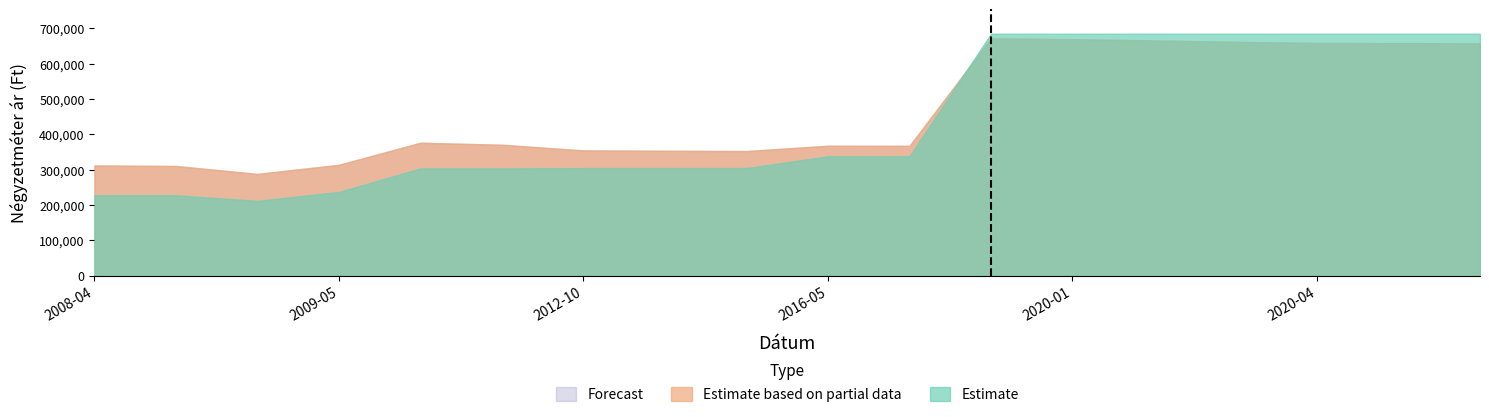

What is the approximate value of Estimate at 2008-04, to the nearest 10?

227620